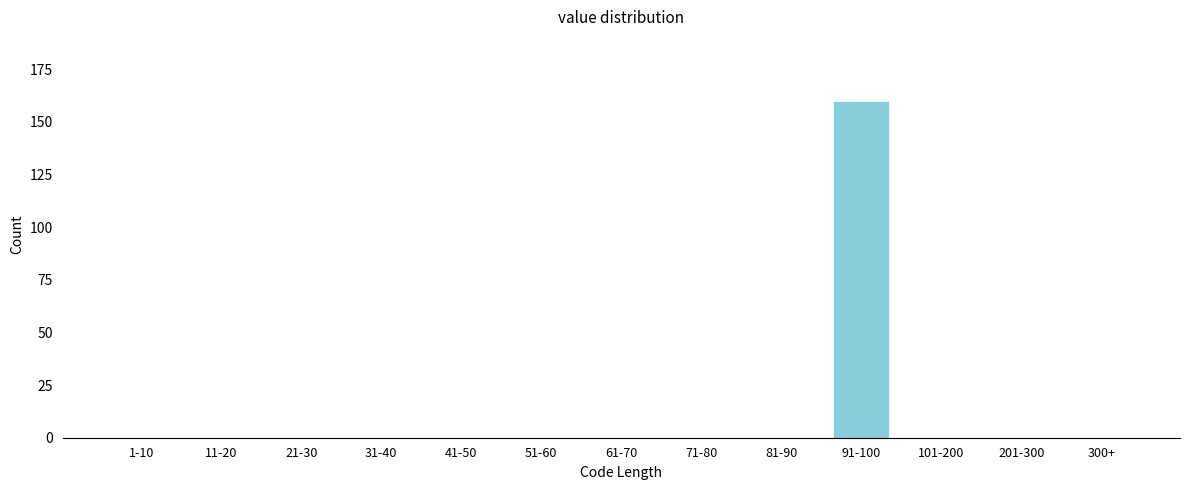

Reading left to right, extract all data points from this chart.

1-10=0	11-20=0	21-30=0	31-40=0	41-50=0	51-60=0	61-70=0	71-80=0	81-90=0	91-100=160	101-200=0	201-300=0	300+=0